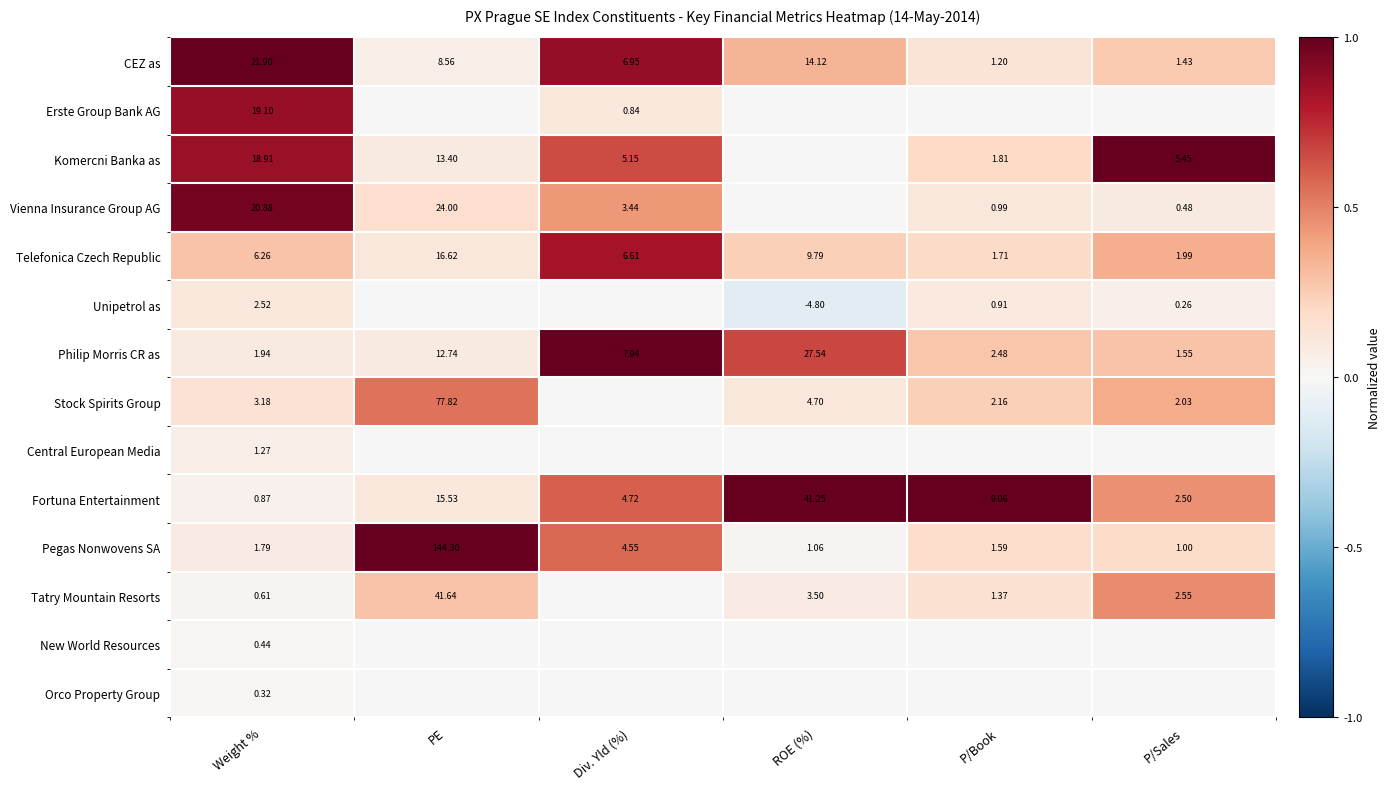

Rank the series at Weight % from highest to lowest value.

CEZ as, Vienna Insurance Group AG, Erste Group Bank AG, Komercni Banka as, Telefonica Czech Republic, Stock Spirits Group, Unipetrol as, Philip Morris CR as, Pegas Nonwovens SA, Central European Media, Fortuna Entertainment, Tatry Mountain Resorts, New World Resources, Orco Property Group